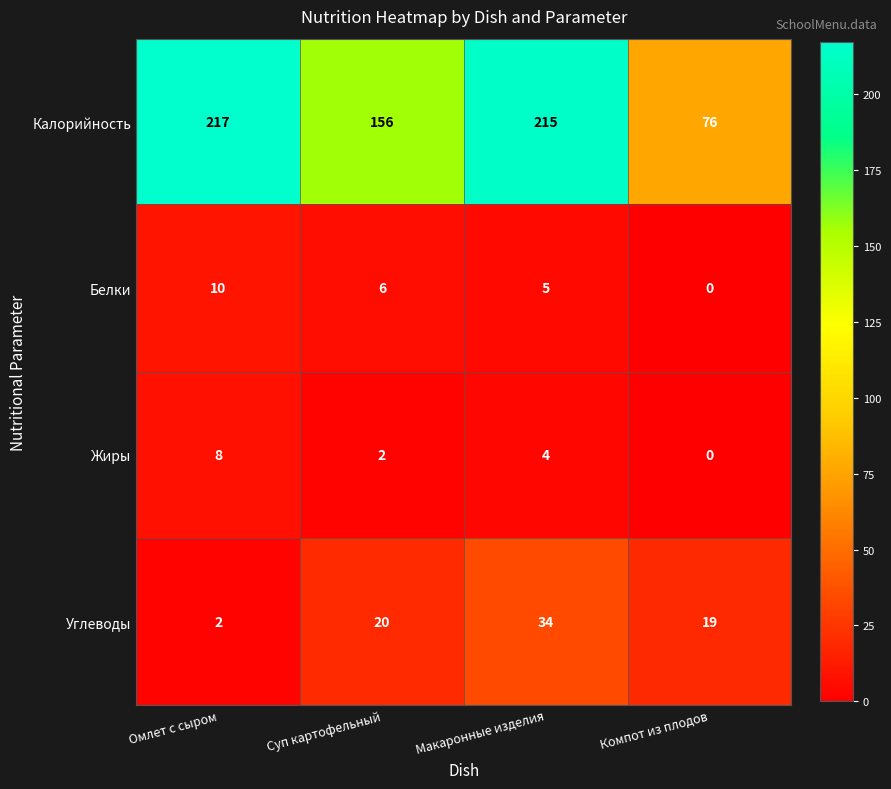

What is the average value of the Углеводы series?

19